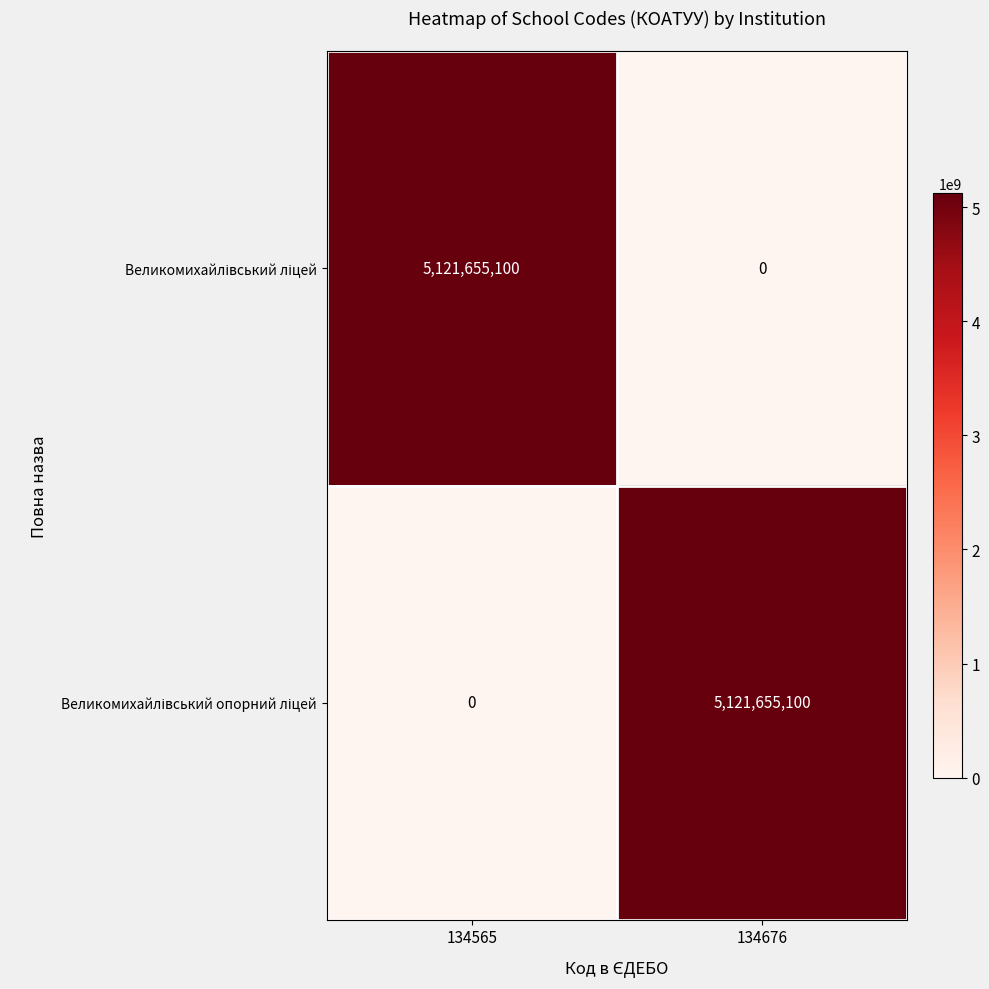

What is the total value across all series at 134565?

5121655100